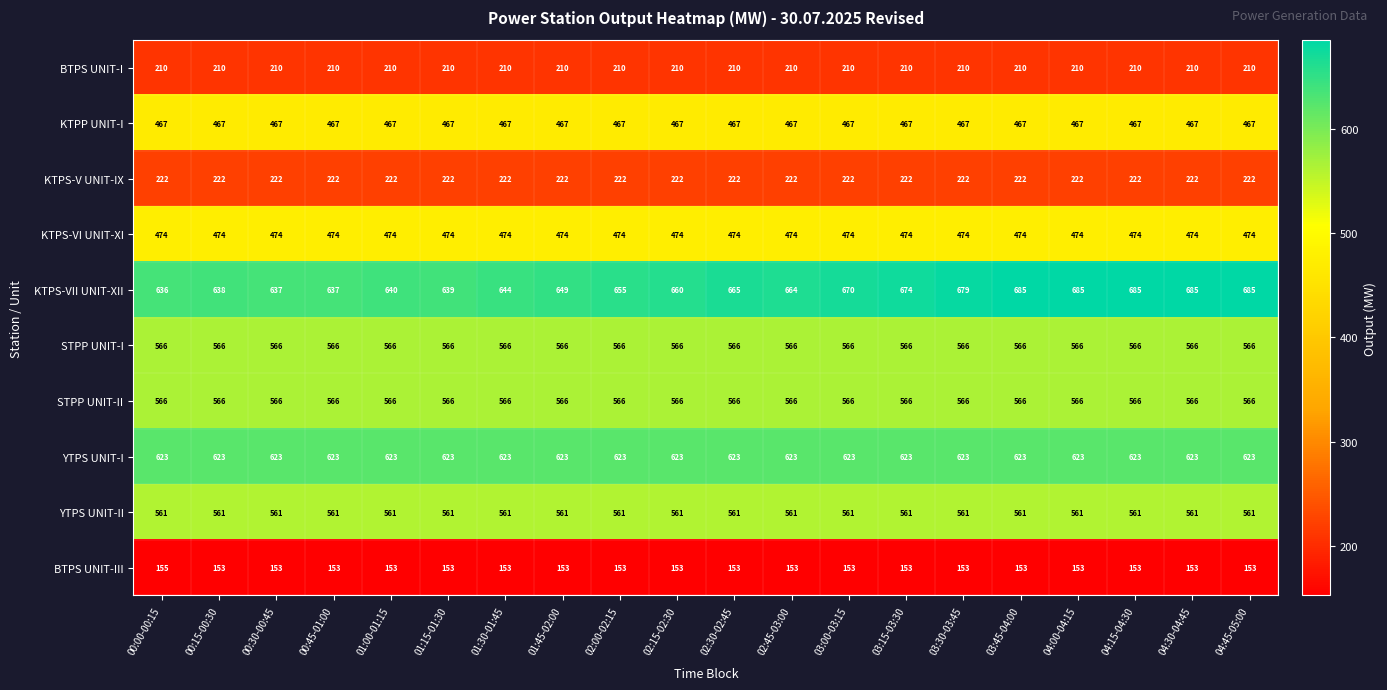

Which series has the widest spread of values?

KTPS-VII UNIT-XII